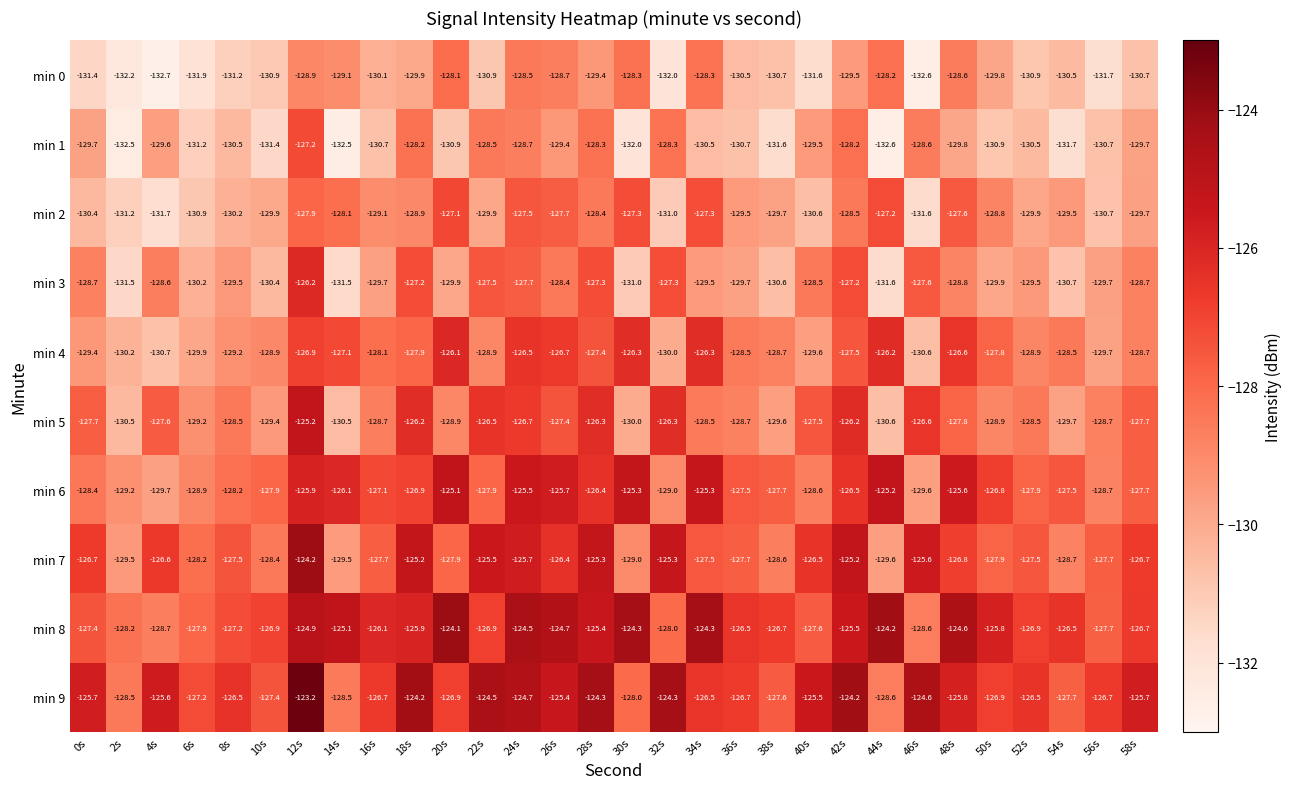

The value of min 0 at 44s is -128.2. True or false?

True